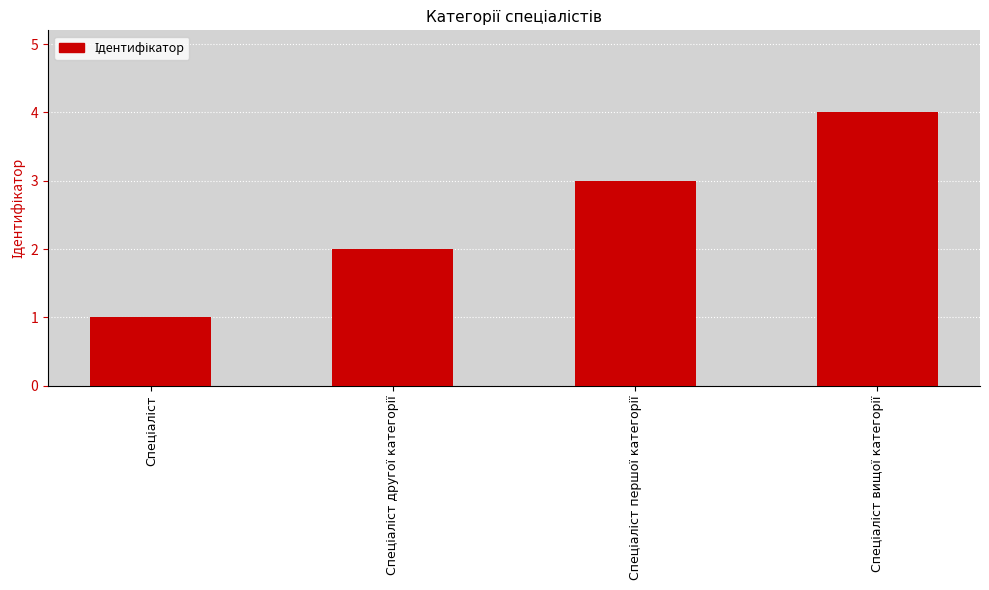

Does the chart contain stacked bars?

No